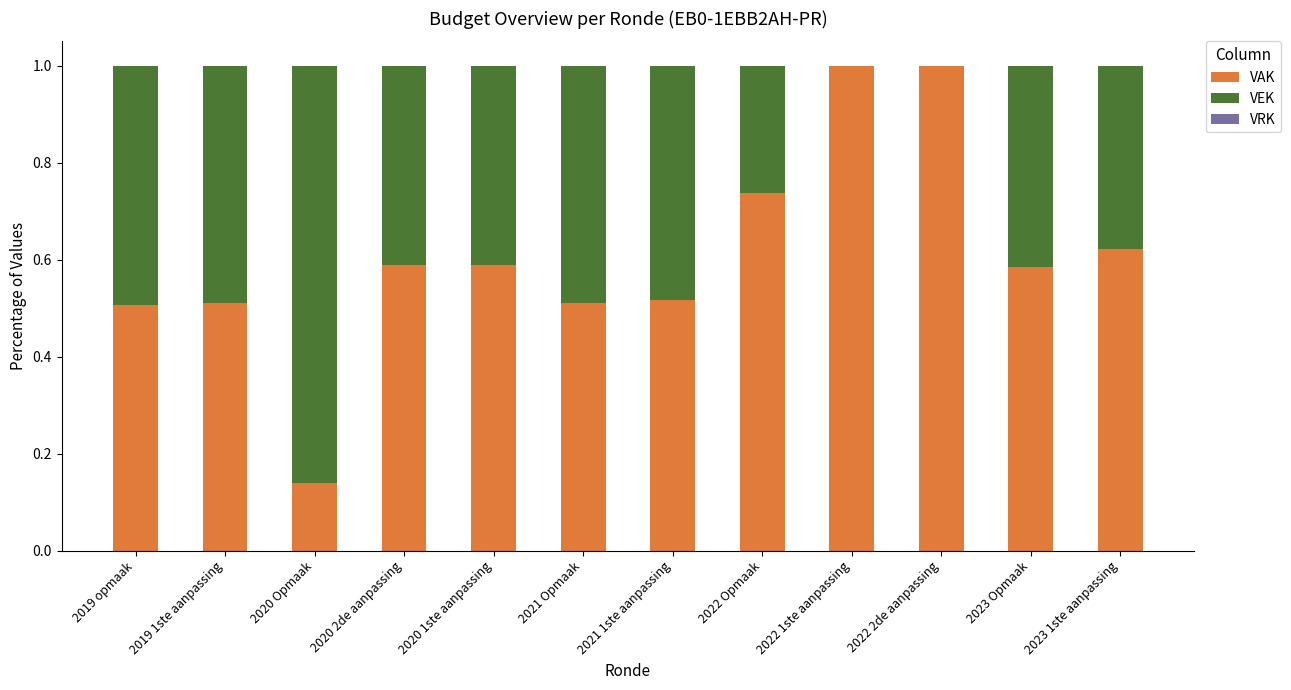

True or false: VAK has a value of 0.9 at 2020 2de aanpassing.

False